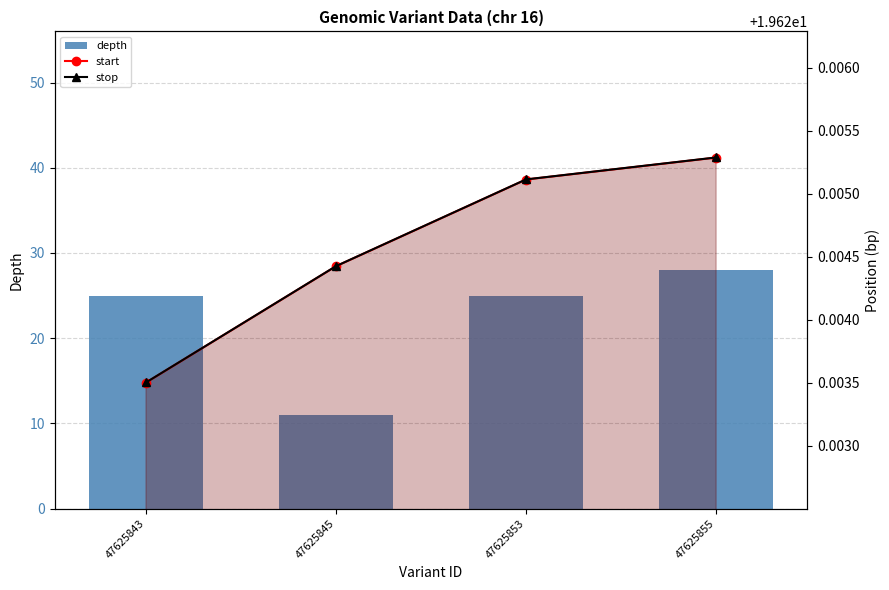

How many data points does each series have?

4